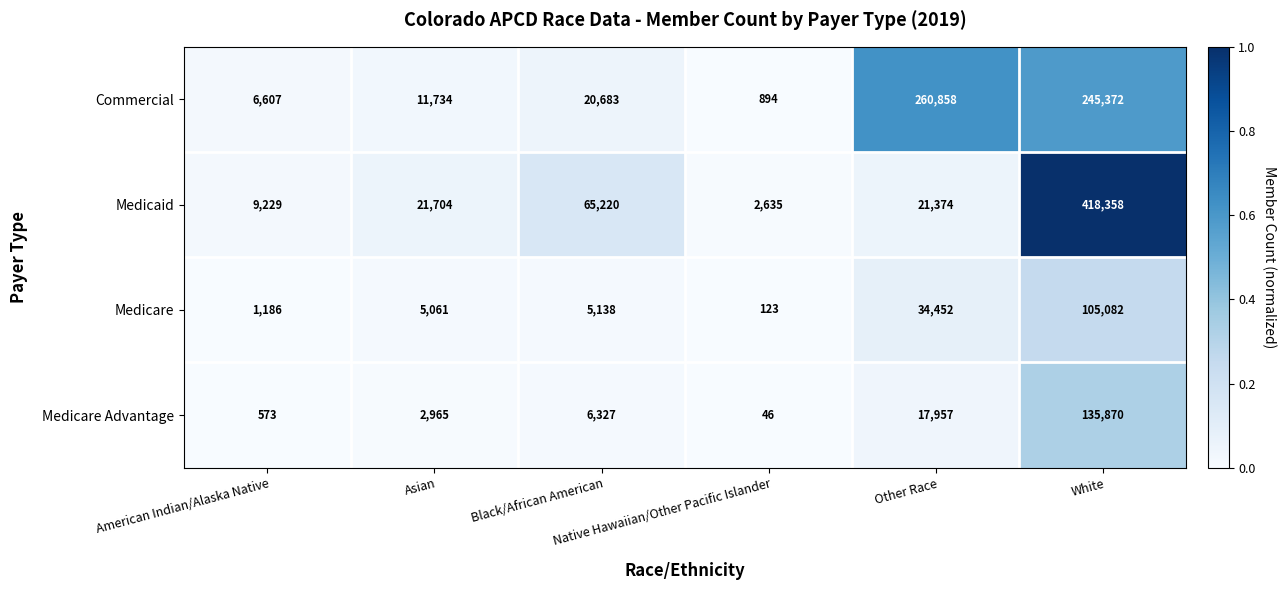

Which series has the largest total across all categories?

Commercial